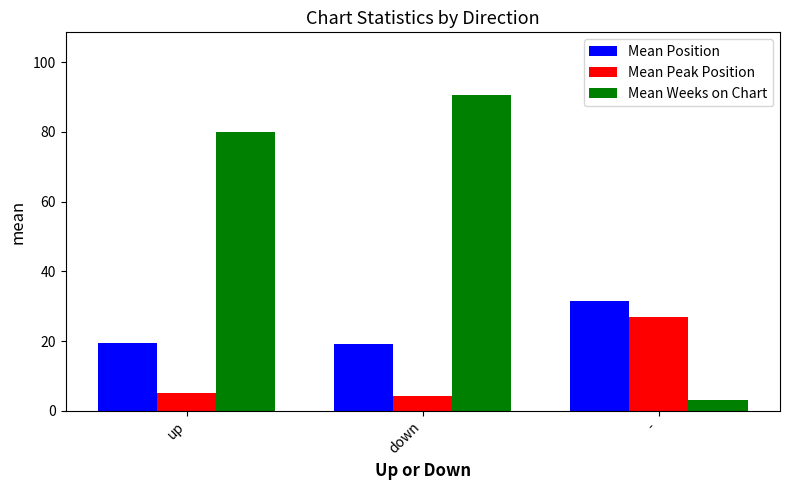

Between down and -, which series saw the biggest shift?

Mean Weeks on Chart